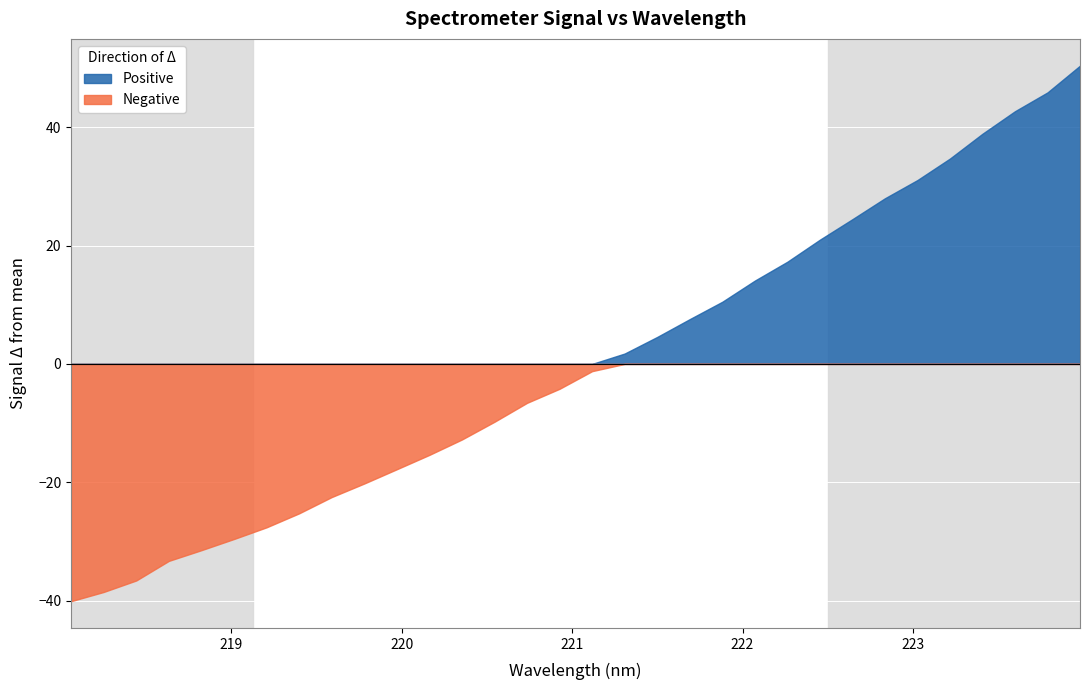

Rank the categories by value from highest to lowest.

223.9802, 223.7895, 223.5987, 223.408, 223.2172, 223.0264, 222.8355, 222.6447, 222.4538, 222.263, 222.0721, 221.8812, 221.6902, 221.4993, 221.3083, 221.1174, 220.9264, 220.7354, 220.5444, 220.3533, 220.1623, 219.9712, 219.7801, 219.589, 219.3979, 219.2067, 219.0156, 218.8244, 218.6332, 218.442, 218.2508, 218.0596